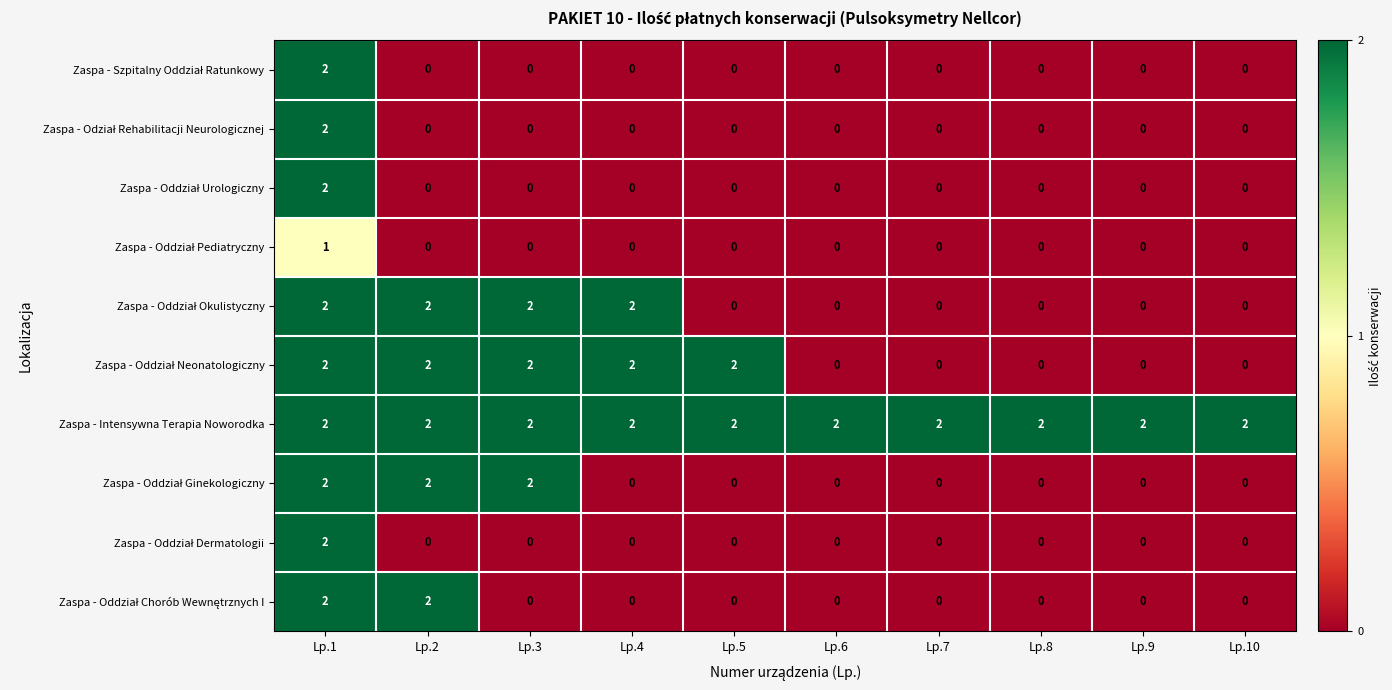

What is the total value across all series at Lp.5?

4